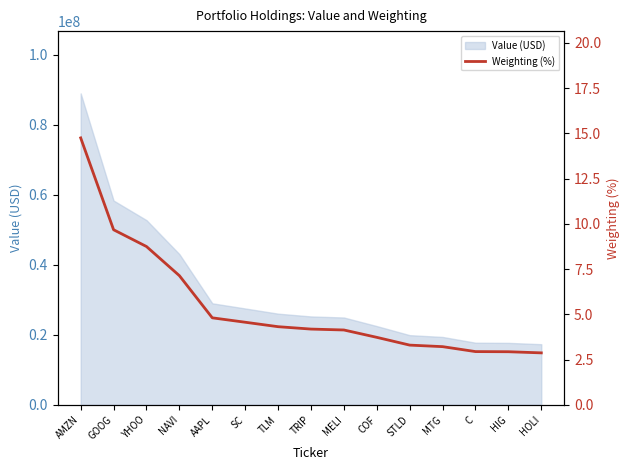

Between TRIP and NAVI, which is larger?

NAVI